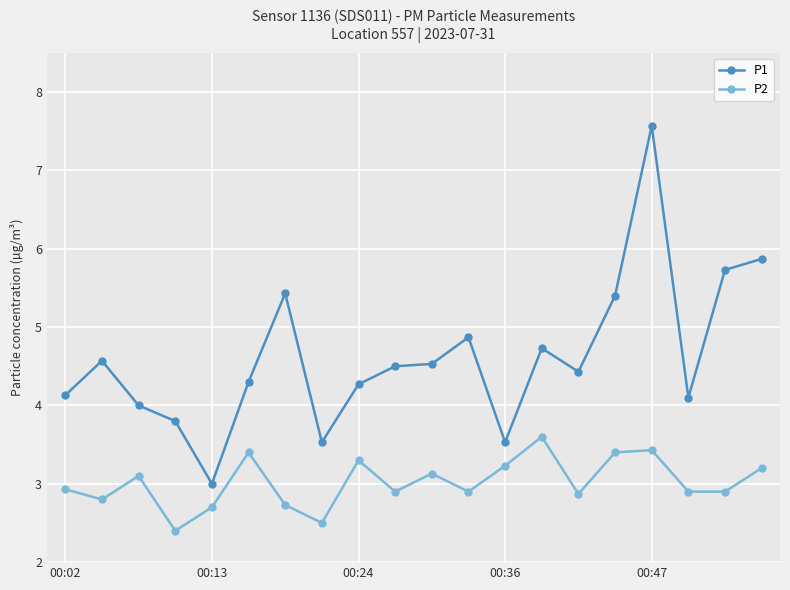

What is the minimum value for P2?

2.4